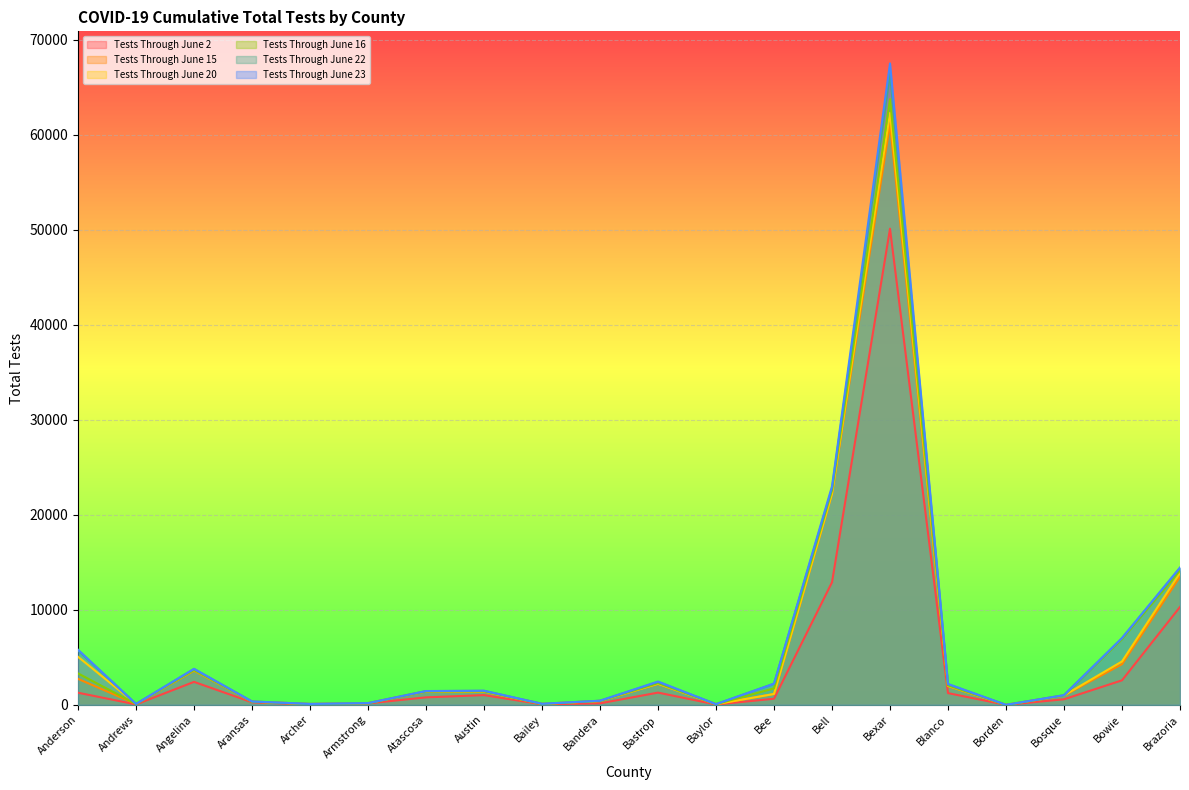

Which series has the largest range (max minus min)?

Tests Through June 23